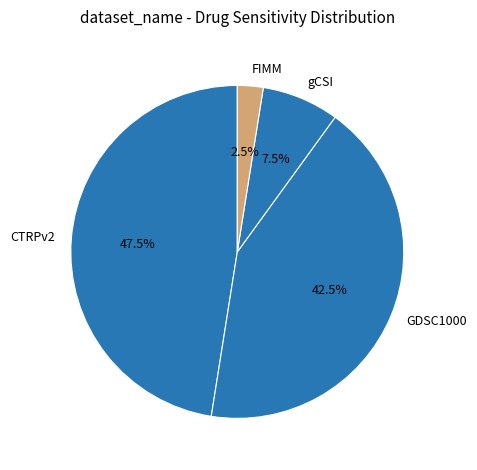

Does GDSC1000 account for over 50% of the chart?

No